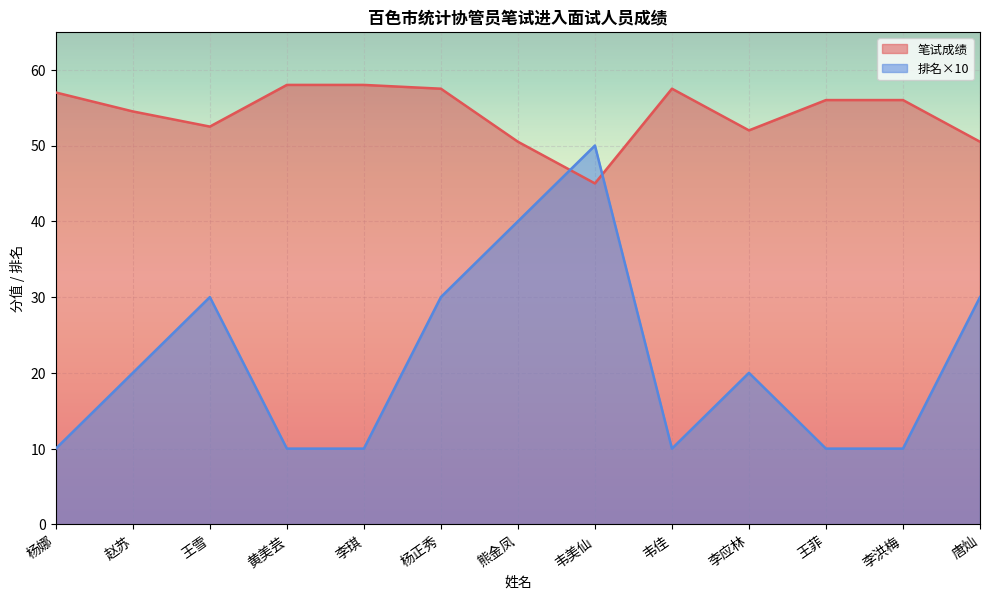

In 笔试成绩, how many points are lower than both neighbors (excluding endpoints)?

3